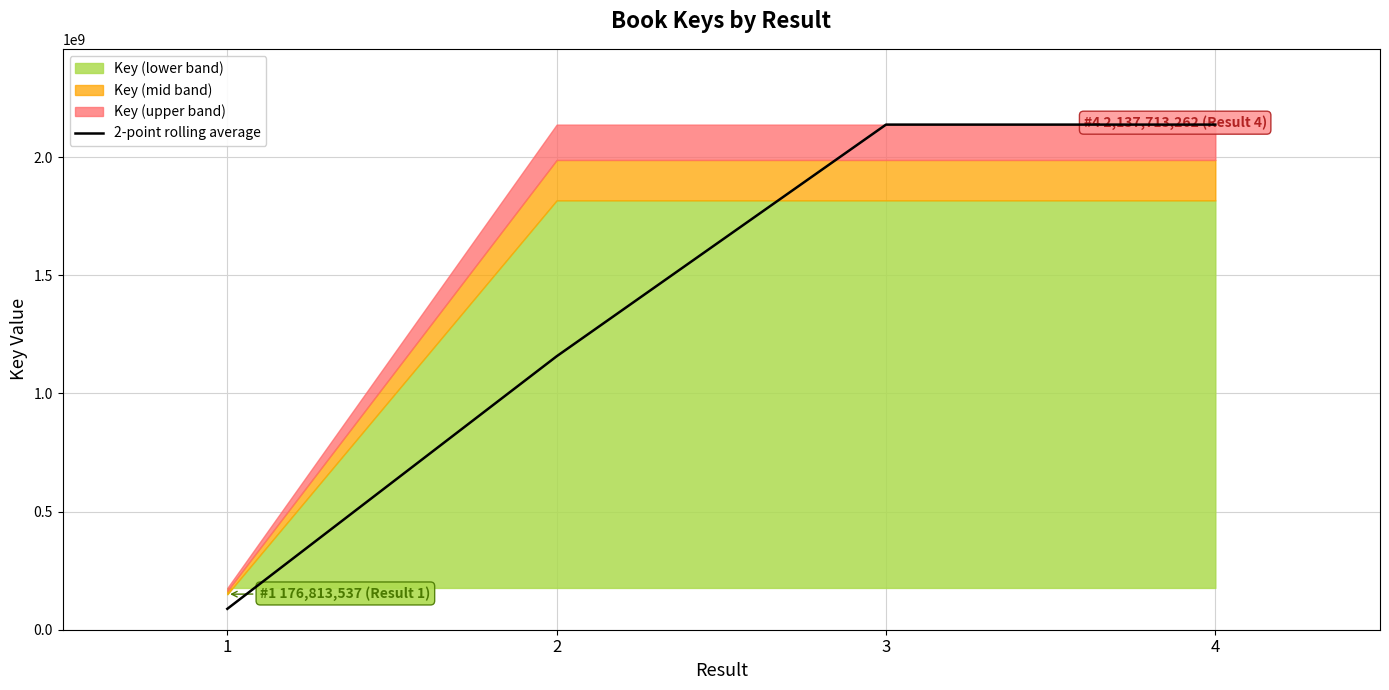

True or false: the data has more than 2 interior local peaks.

False